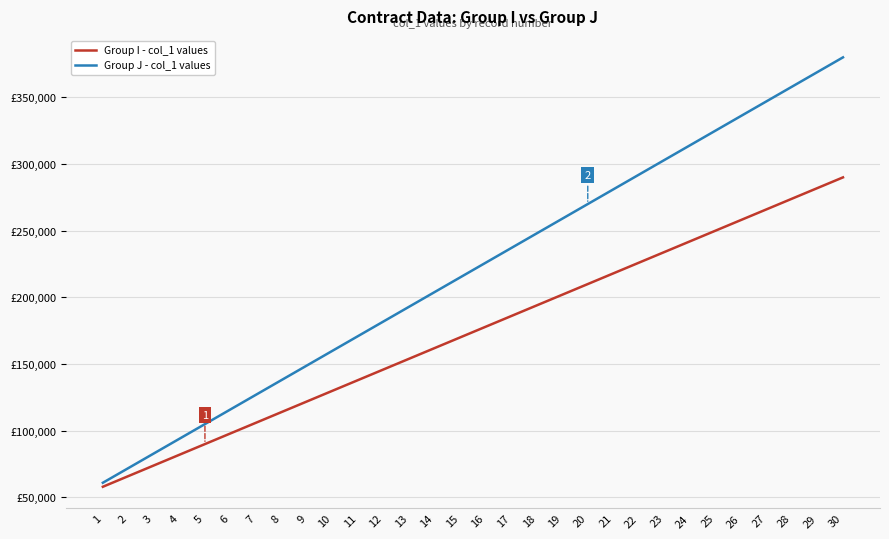

The value of Group I - col_1 values at 4 is 143847. True or false?

False